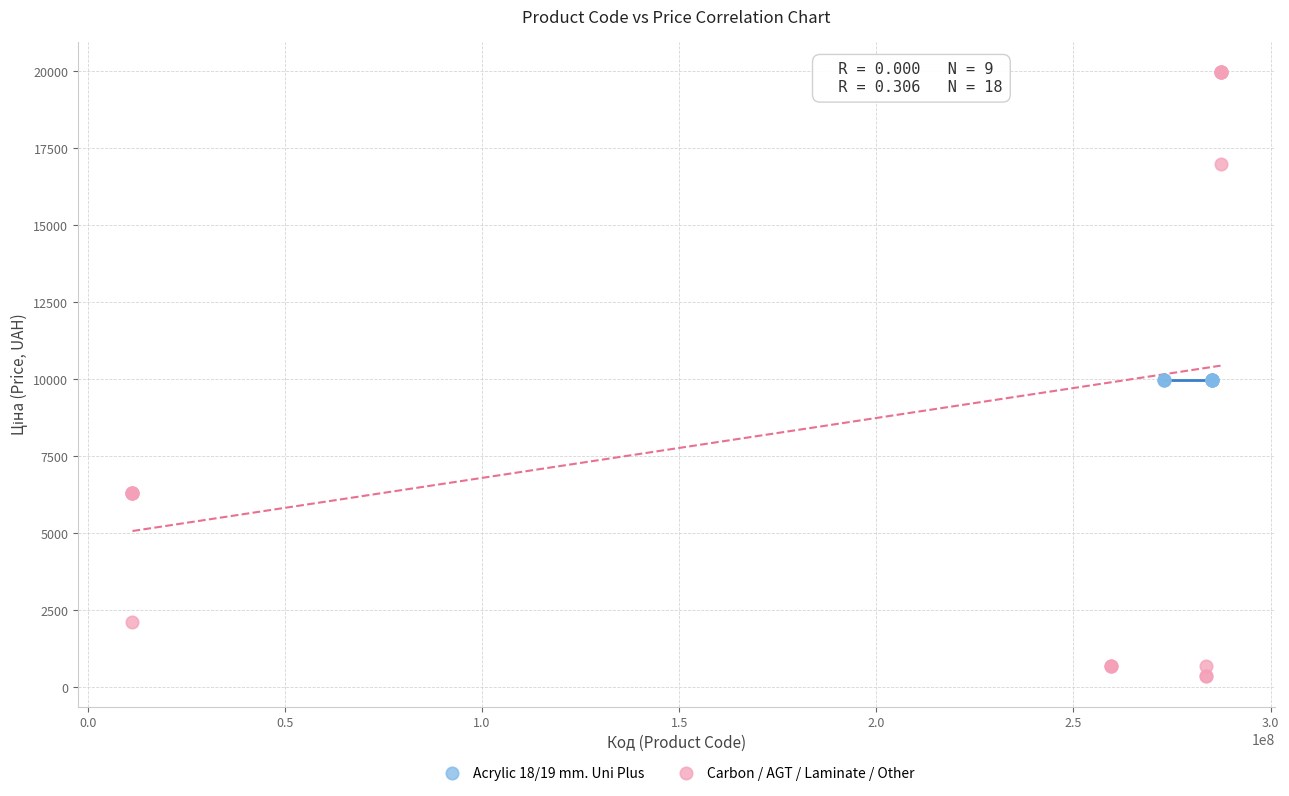

Which series reaches the maximum Y coordinate?

Carbon / AGT / Laminate / Other